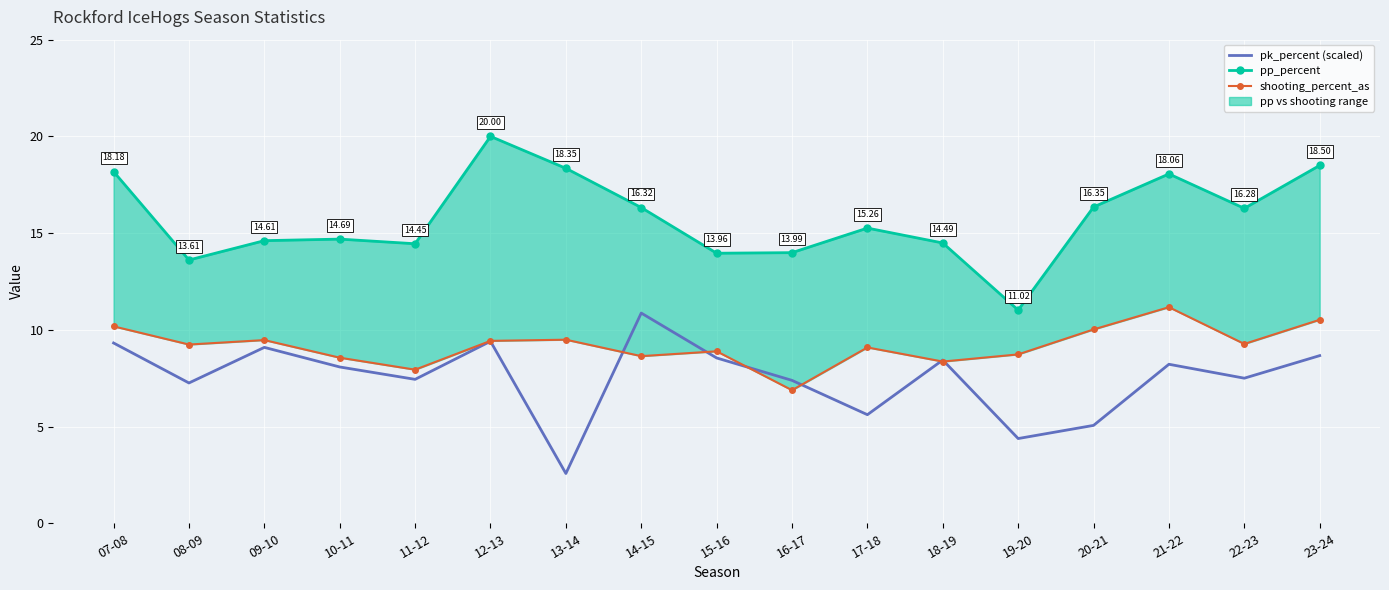

Which series has the largest total across all categories?

pp_percent